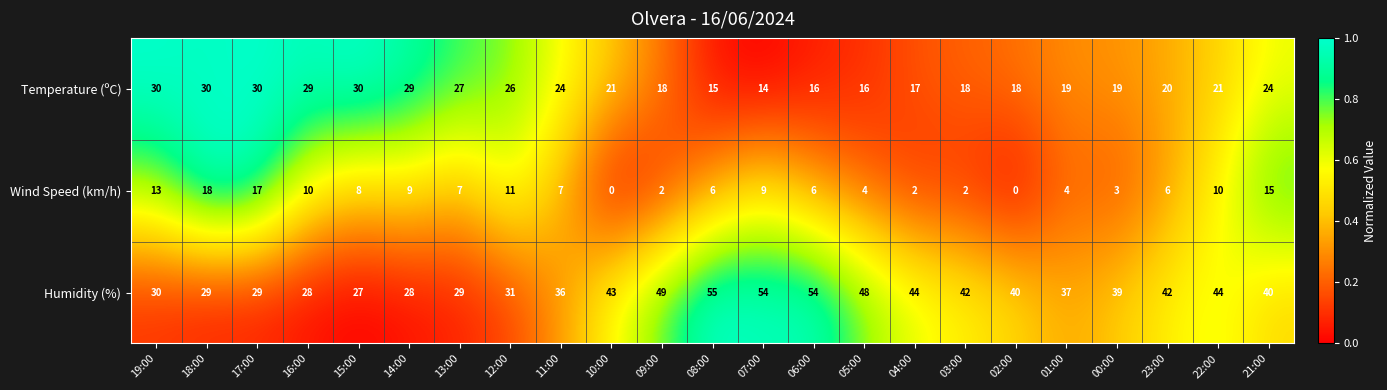

Rank the series by their maximum value, from highest to lowest.

Humidity (%), Temperature (ºC), Wind Speed (km/h)